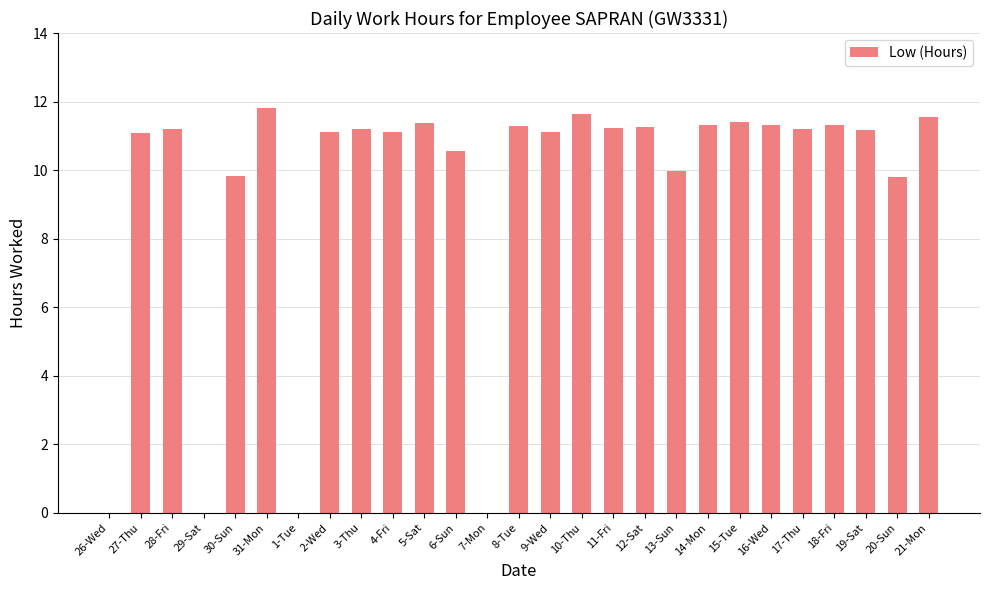

Approximately how many times larger is the value at 30-Sun compared to 15-Tue?

0.9